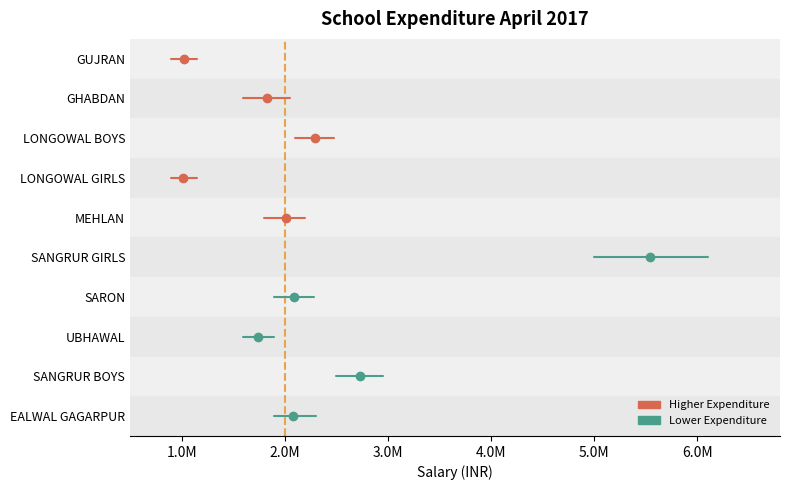

Where is Reference line nearest to the value 0?

2.0M